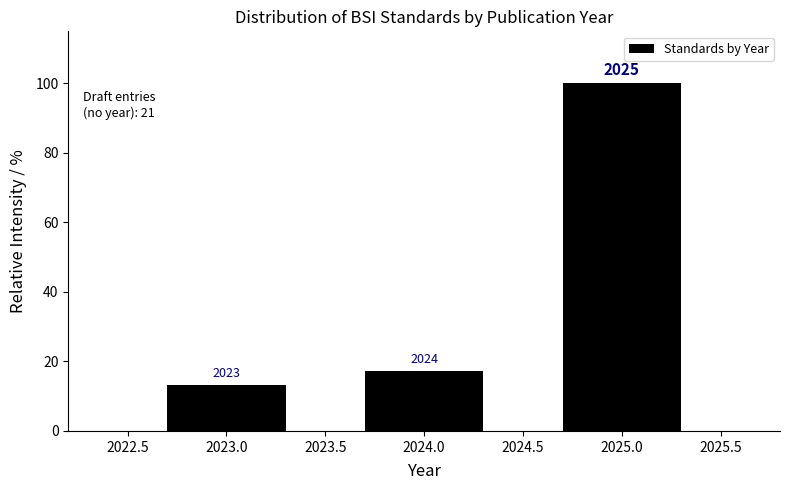

How many bars are there in total?

3